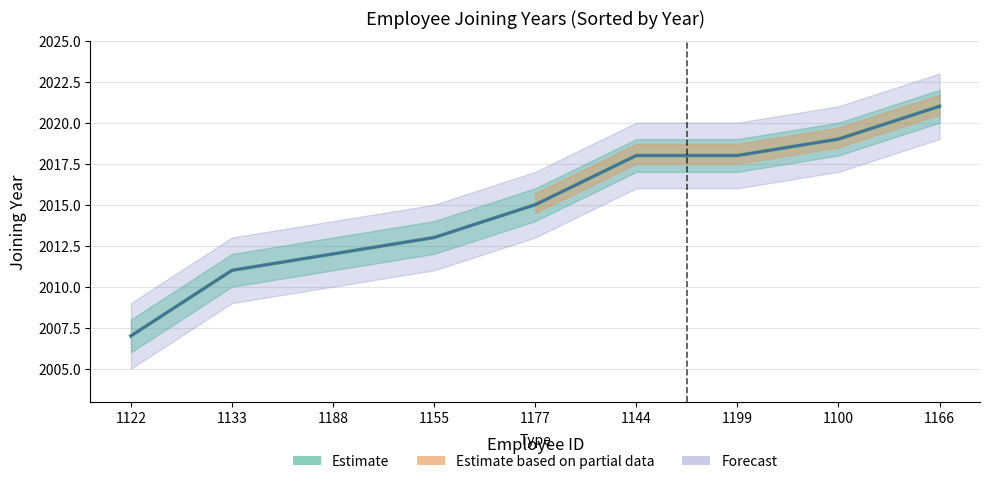

What is the highest value of the Joining Year (Original) series?

2021